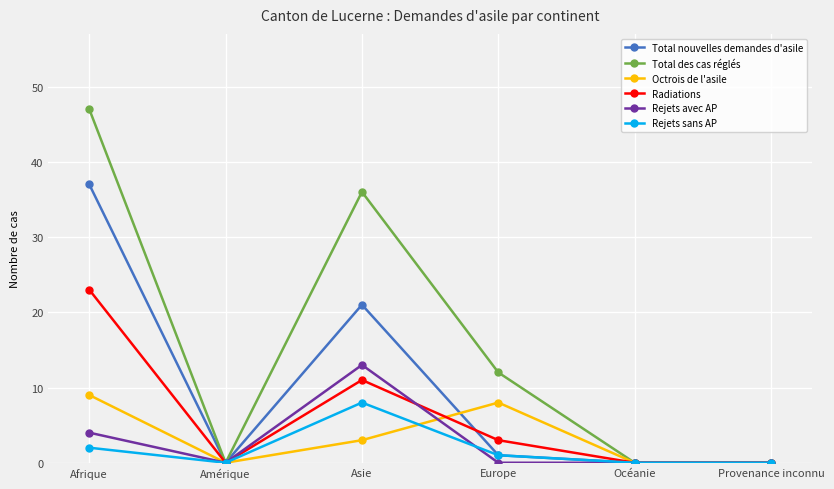

What is the maximum value for Total nouvelles demandes d'asile?

37